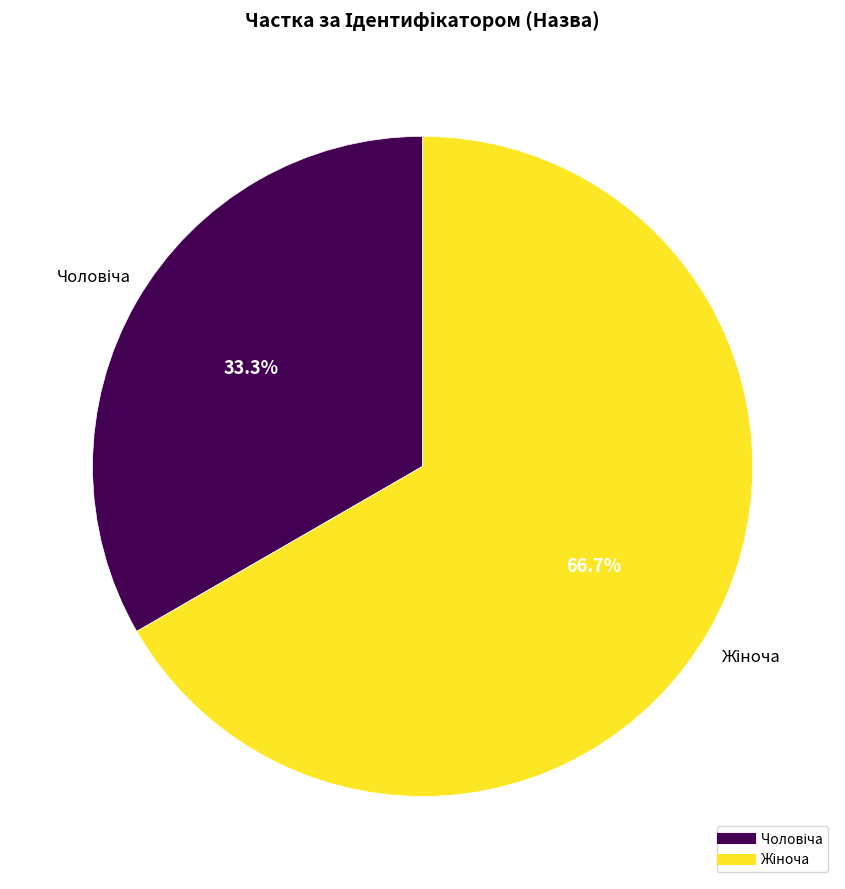

Does any single category account for the majority?

Yes